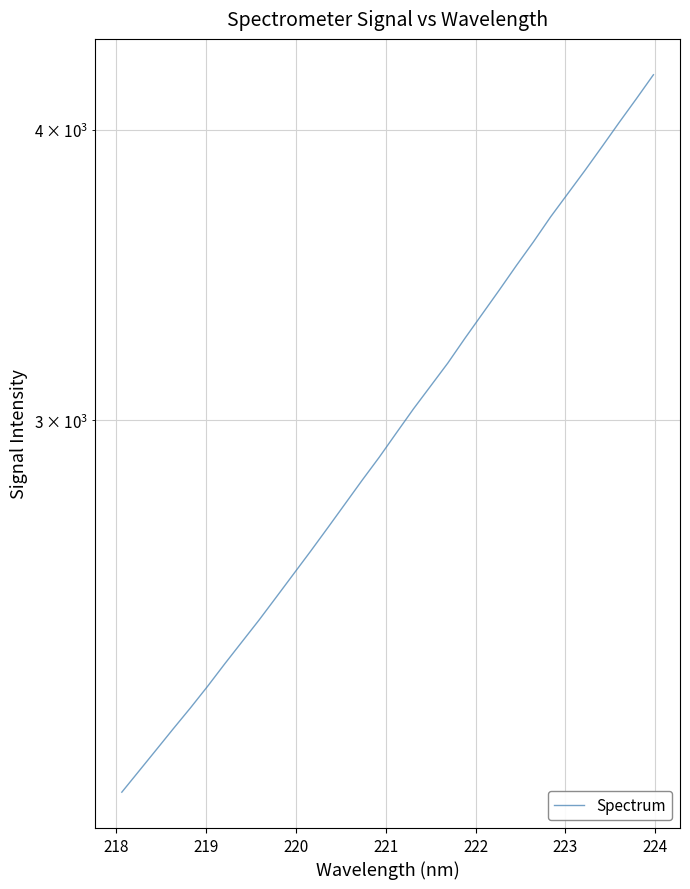

What is the label of the 26th point from the right?

223